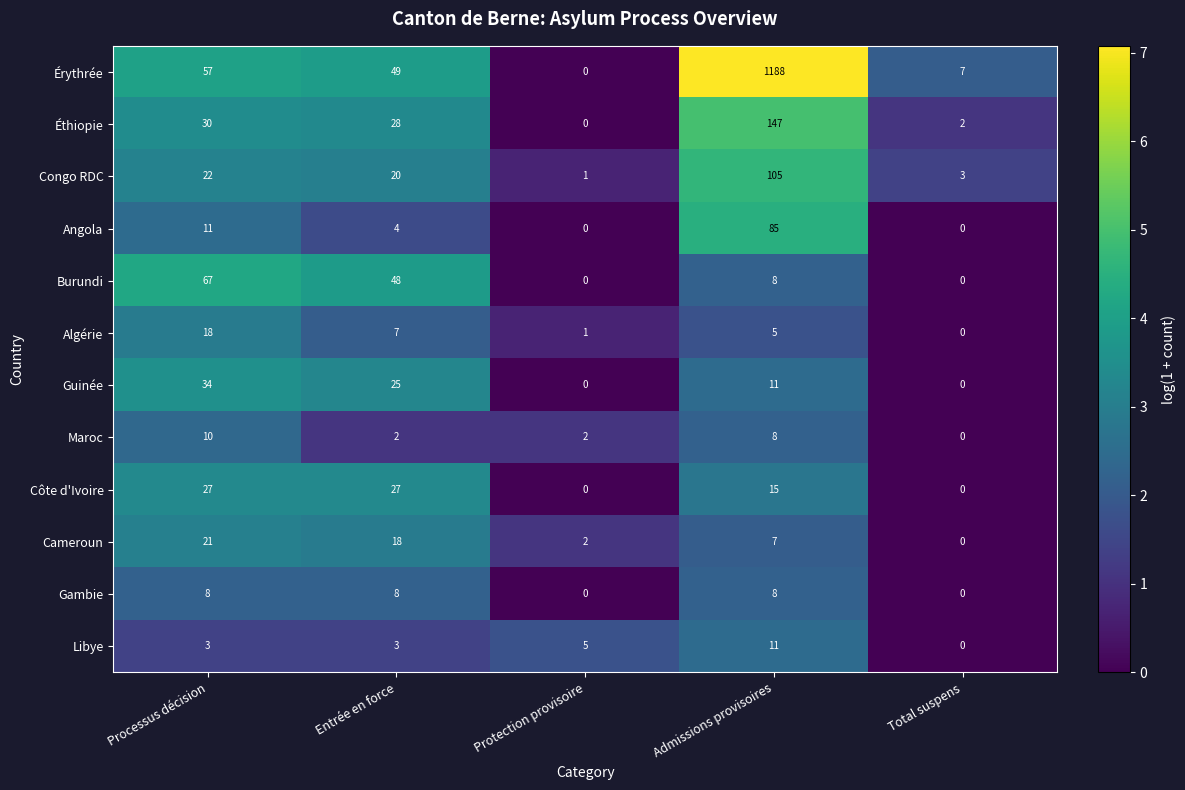

What is the difference between the maximum and minimum values in the Maroc series?

10